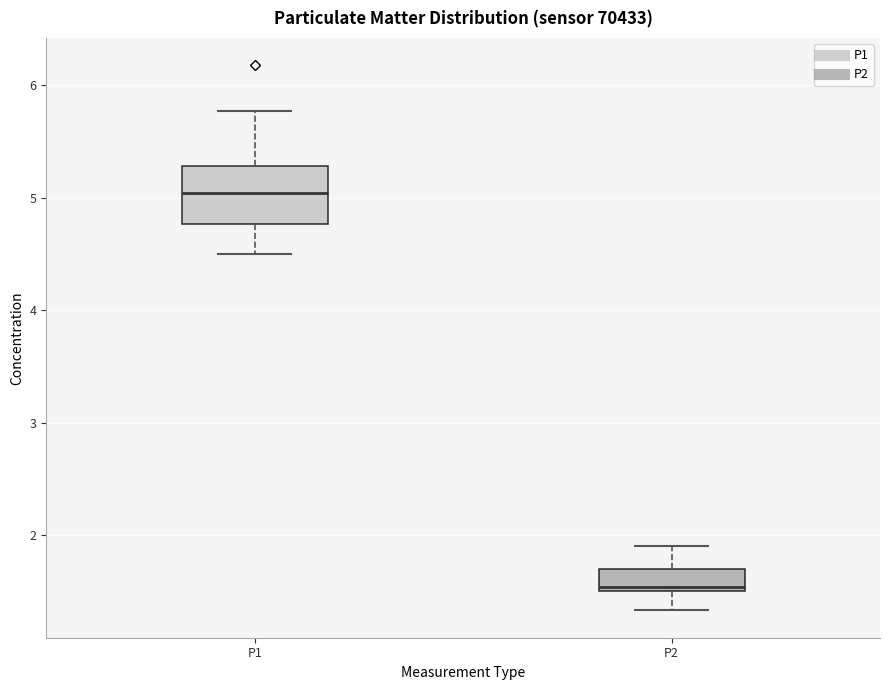

Which box's median line is the lowest?

P2